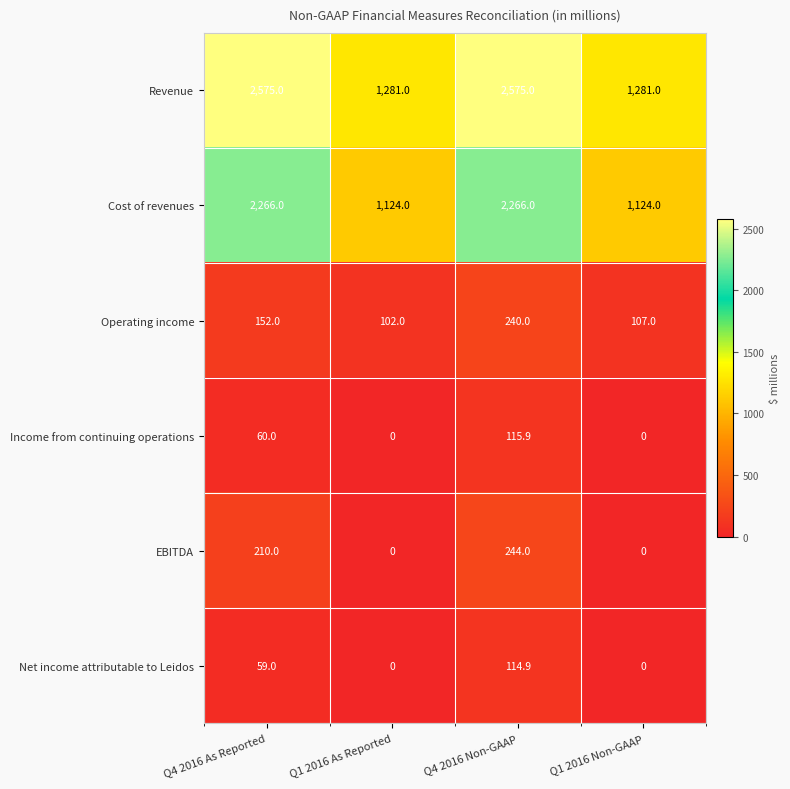

What is the sum of the Revenue values at Q4 2016 Non-GAAP and Q1 2016 As Reported?

3856.0